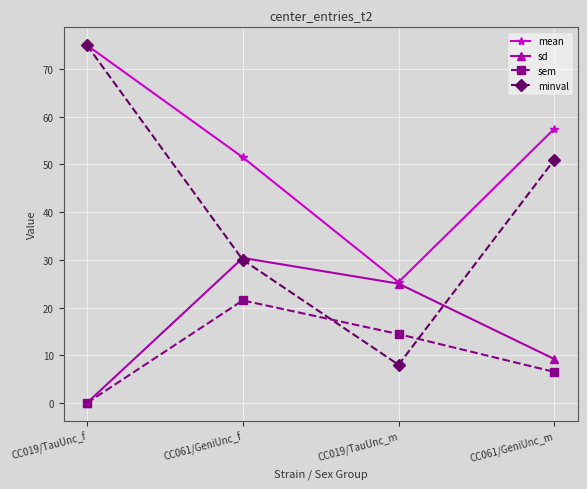

Reading left to right, extract all data points from this chart.

mean: CC019/TauUnc_f=75.0	CC061/GeniUnc_f=51.5	CC019/TauUnc_m=25.3	CC061/GeniUnc_m=57.5
sd: CC019/TauUnc_f=0.0	CC061/GeniUnc_f=30.4	CC019/TauUnc_m=25.0	CC061/GeniUnc_m=9.2
sem: CC019/TauUnc_f=0.0	CC061/GeniUnc_f=21.5	CC019/TauUnc_m=14.4	CC061/GeniUnc_m=6.5
minval: CC019/TauUnc_f=75.0	CC061/GeniUnc_f=30.0	CC019/TauUnc_m=8.0	CC061/GeniUnc_m=51.0